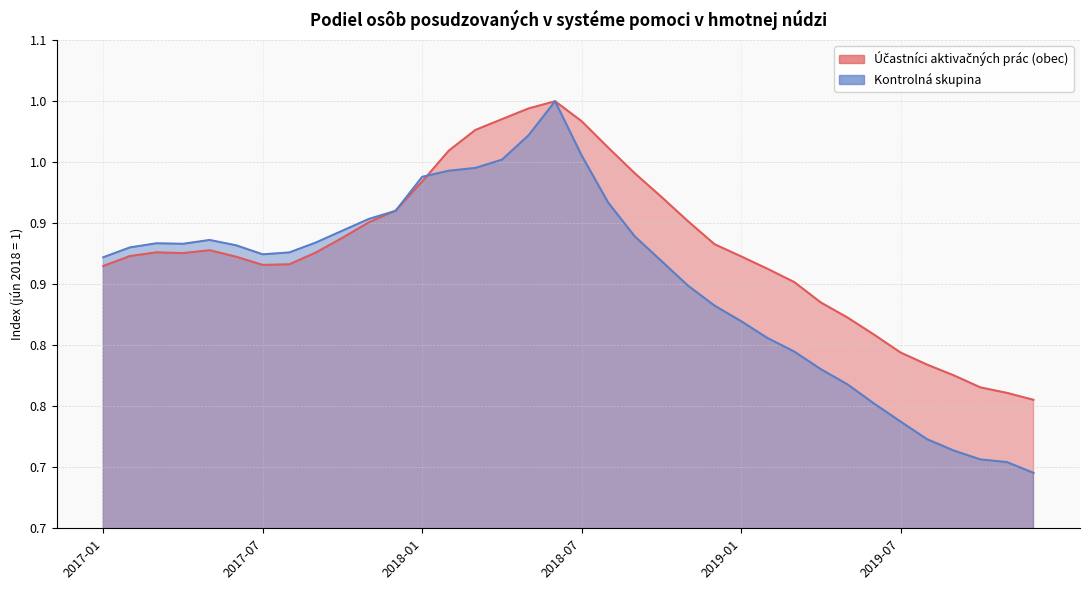

Where is the first local minimum for Účastníci aktivačných prác (obec)?

2017-04